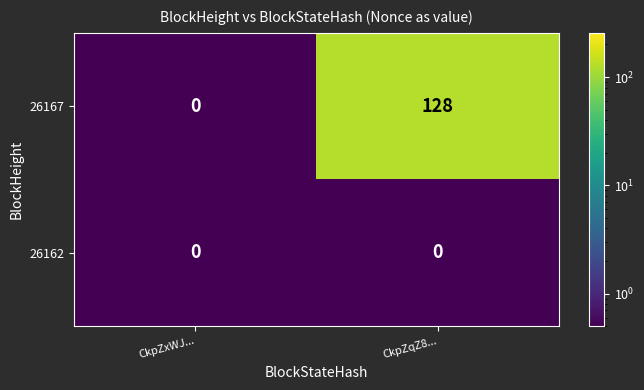

True or false: 26167 has a value of 80 at CkpZxWJ....

False